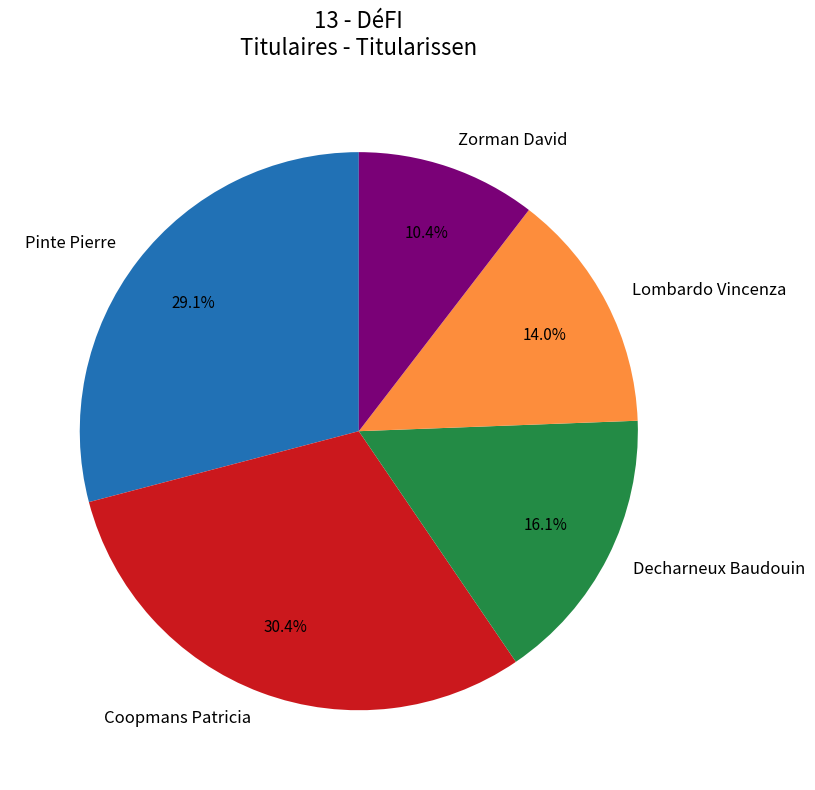

To the nearest percent, what is the difference between the largest and smallest slice percentages?

20%